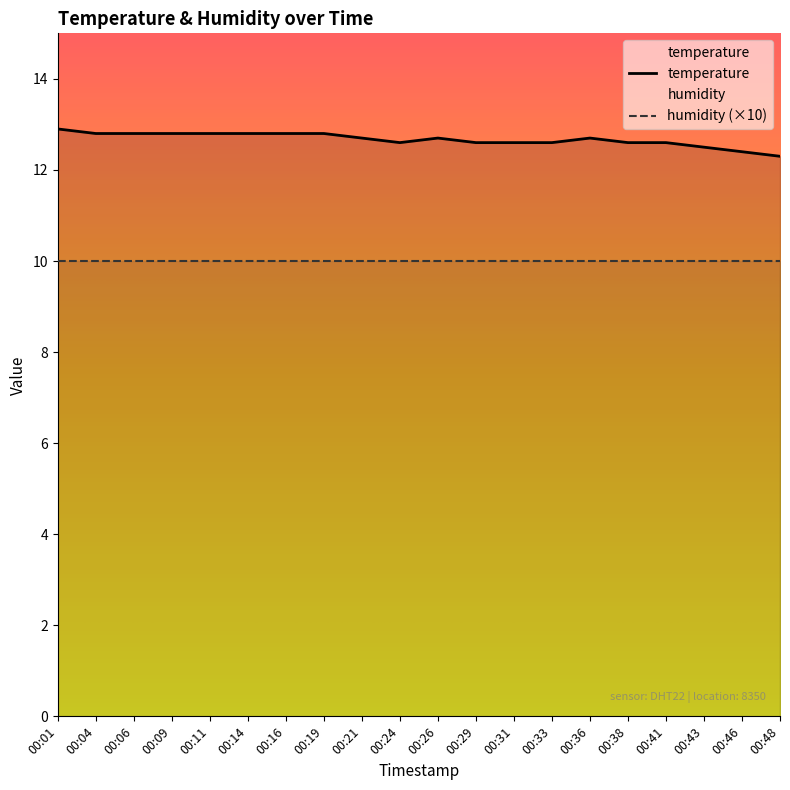

How many lines are shown in the chart?

2